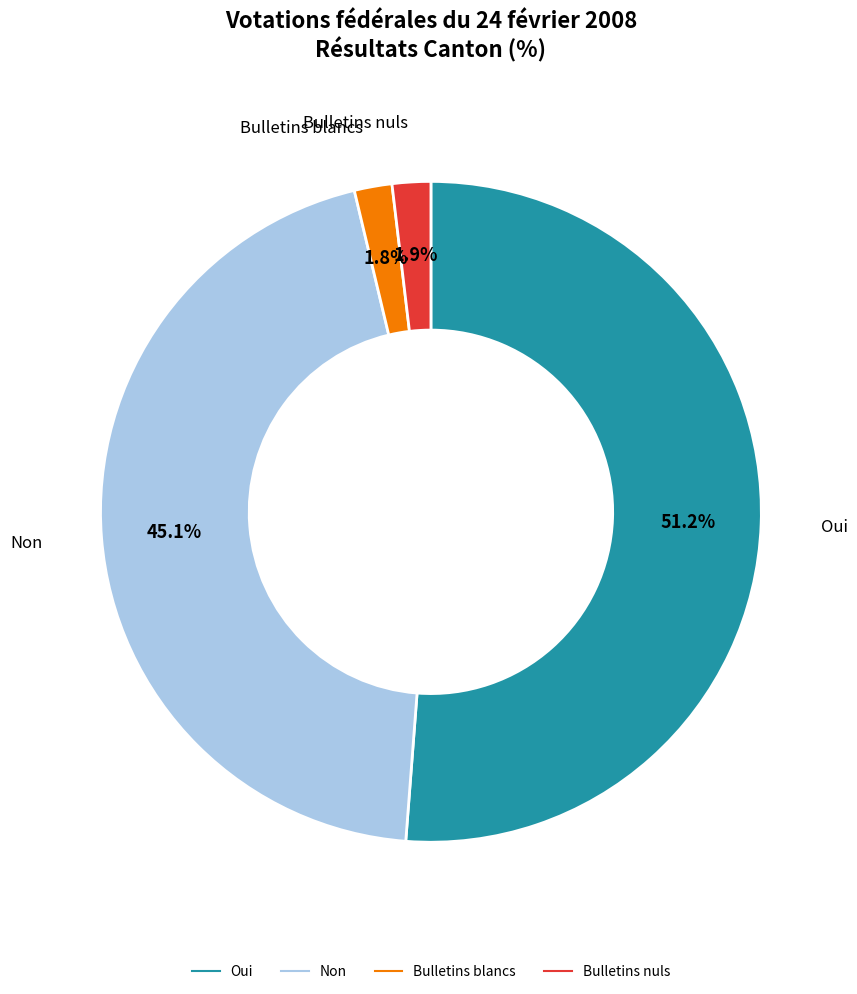

The Non slice represents 38% of the pie. True or false?

False